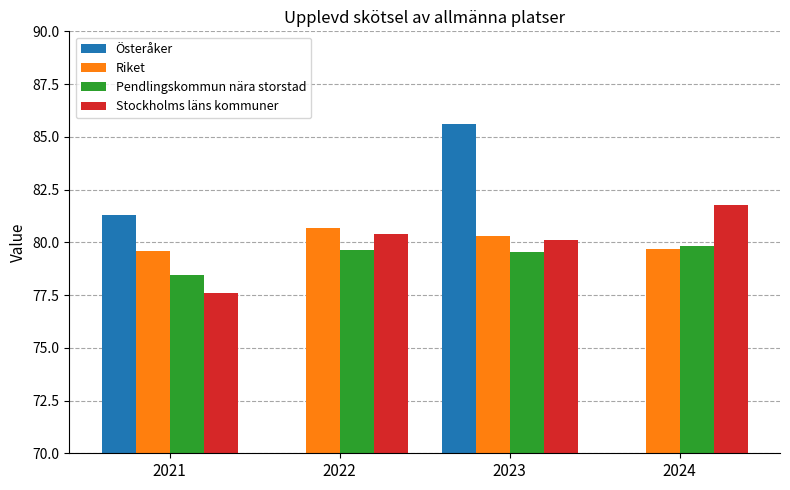

At how many categories does at least one series exceed 79?

4